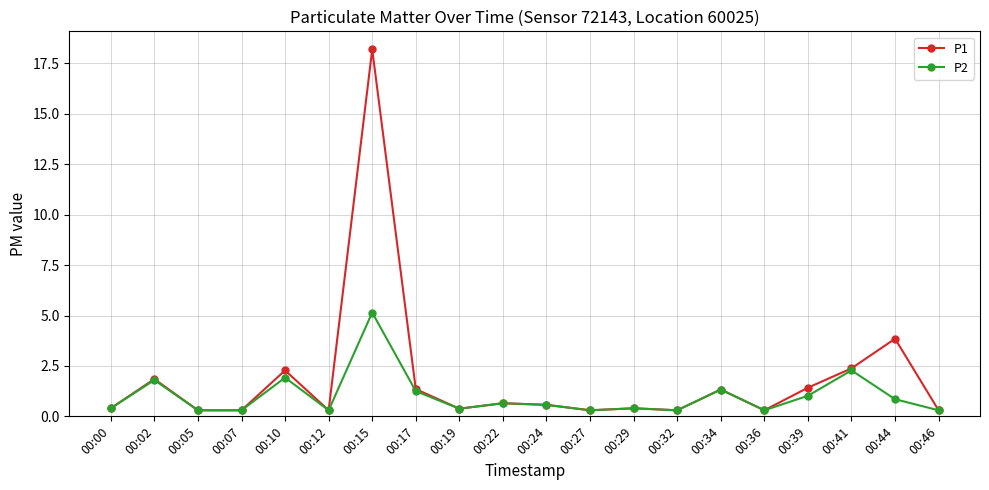

Rank the series by their maximum value, from highest to lowest.

P1, P2